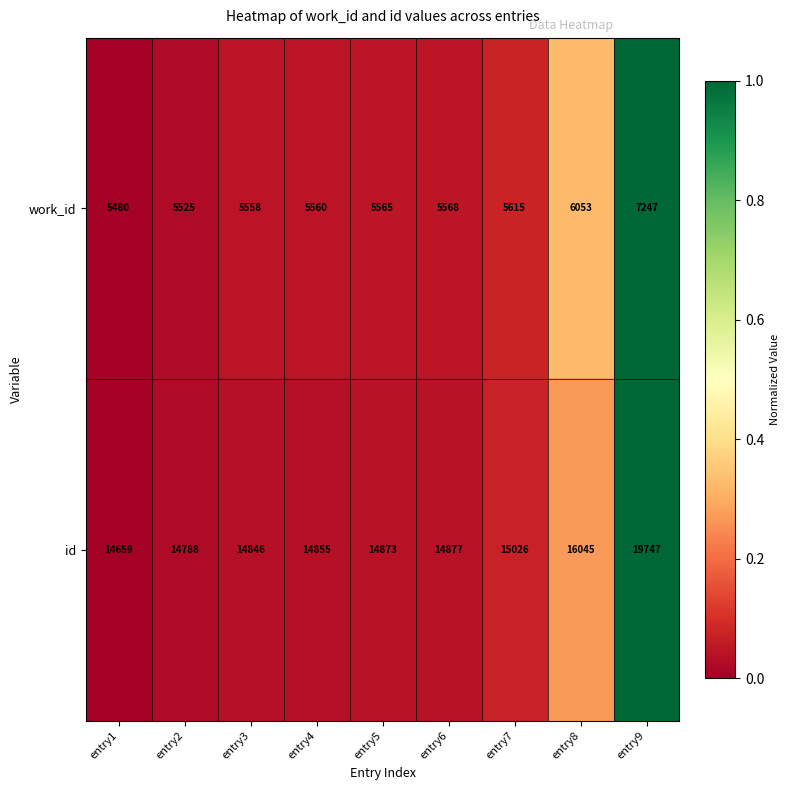

The value of work_id at entry3 is 5558. True or false?

True